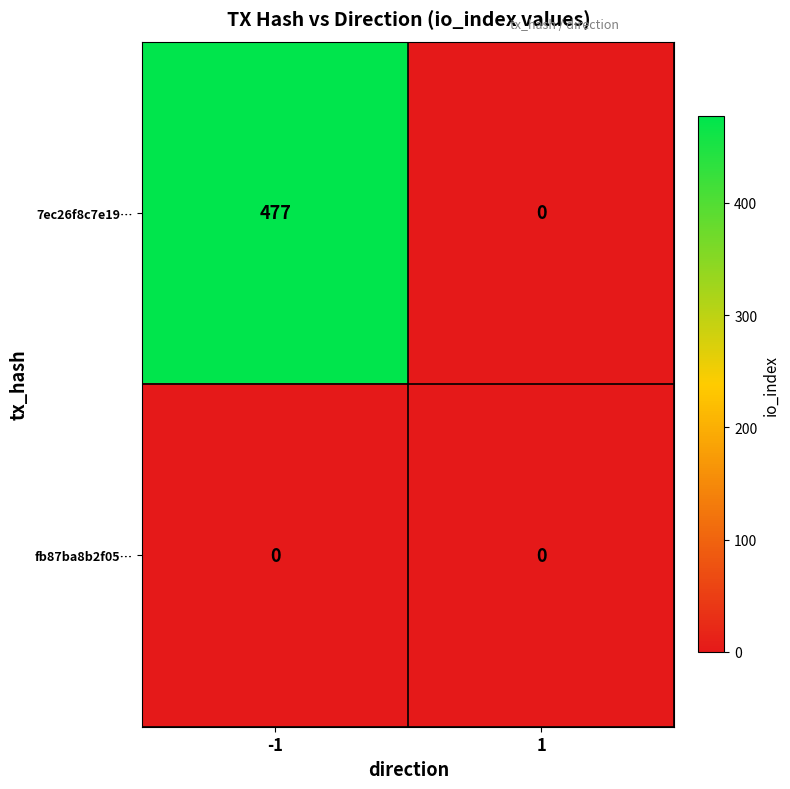

The fb87ba8b2f05… series shows 0 at 1. True or false?

True